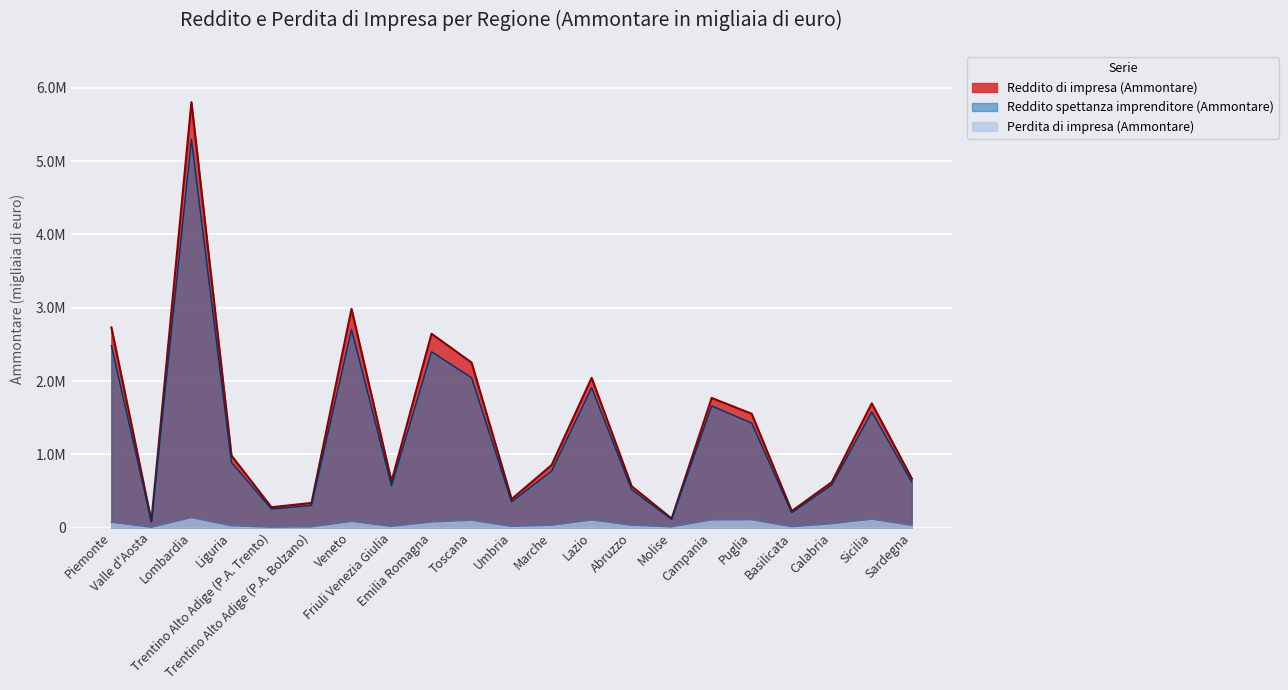

How many interior local peaks does the Reddito di impresa (Ammontare) series have?

6